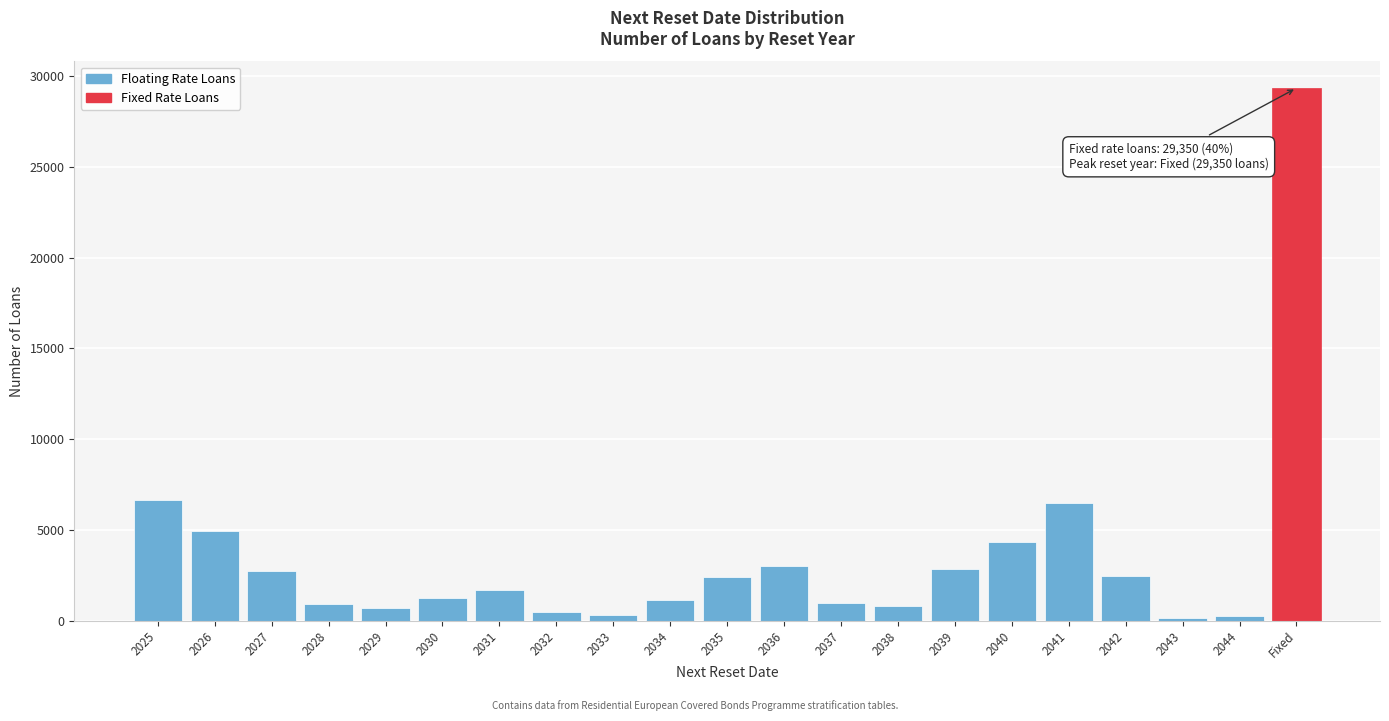

Approximately how many times larger is the value at 2029 compared to 2031?

0.4